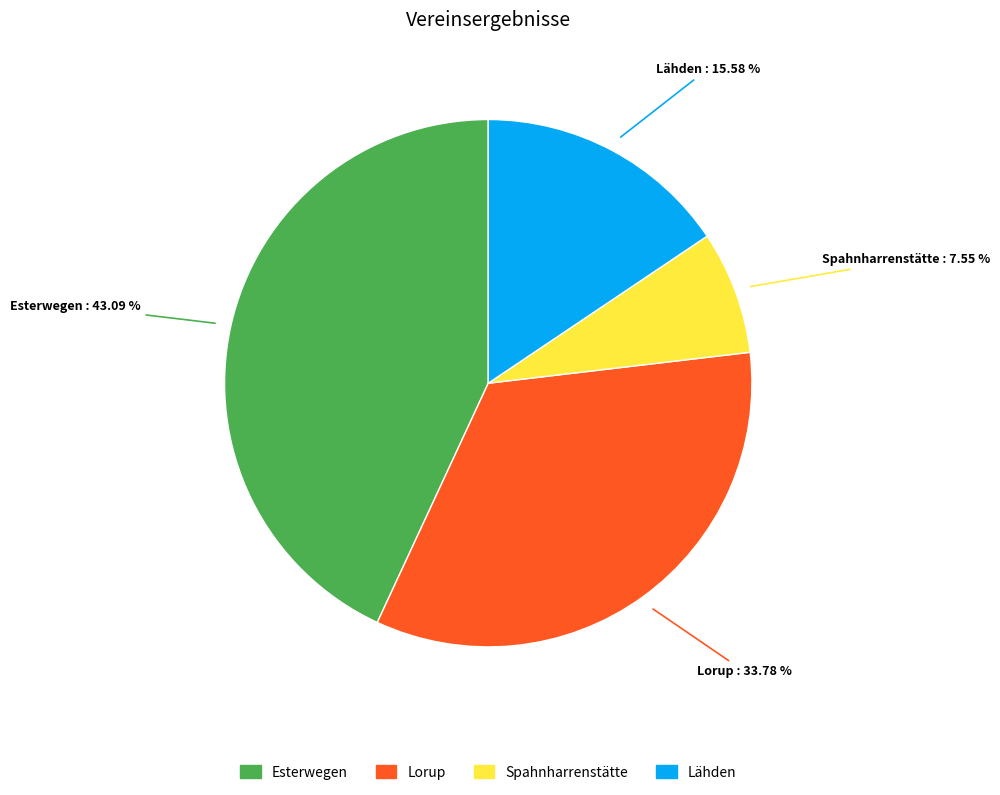

True or false: Esterwegen accounts for 43% of the total.

True